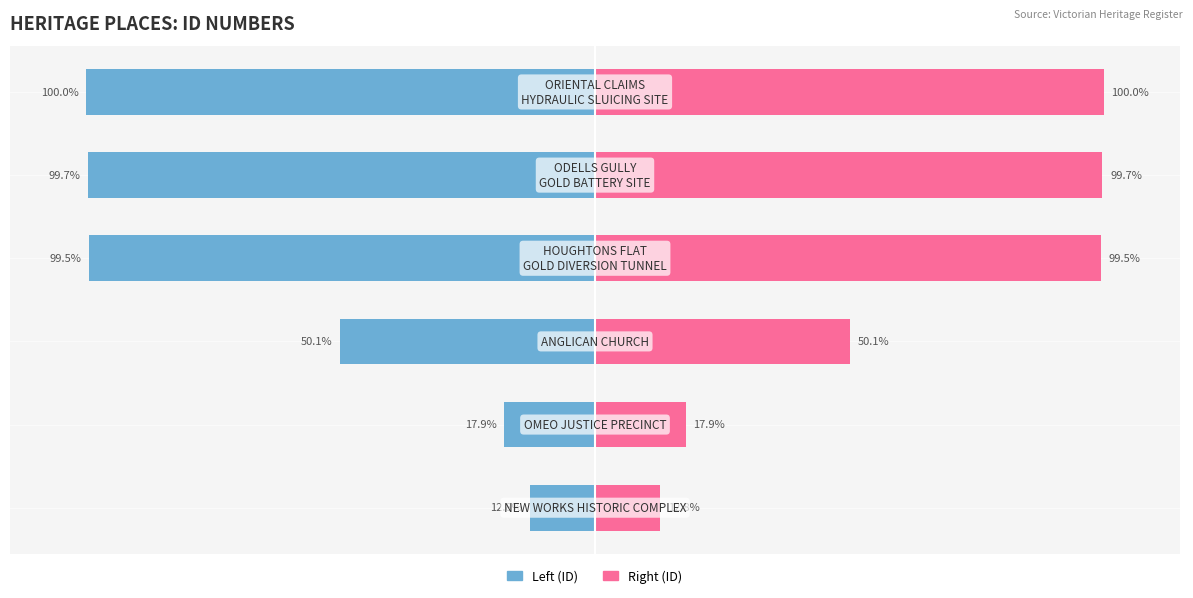

Is it true that Left (ID scaled) equals -86.9 at 2?

False